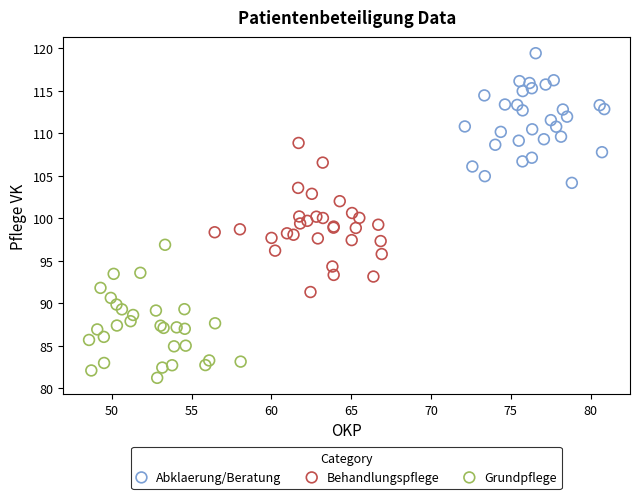

Which series reaches the minimum Y coordinate?

Grundpflege